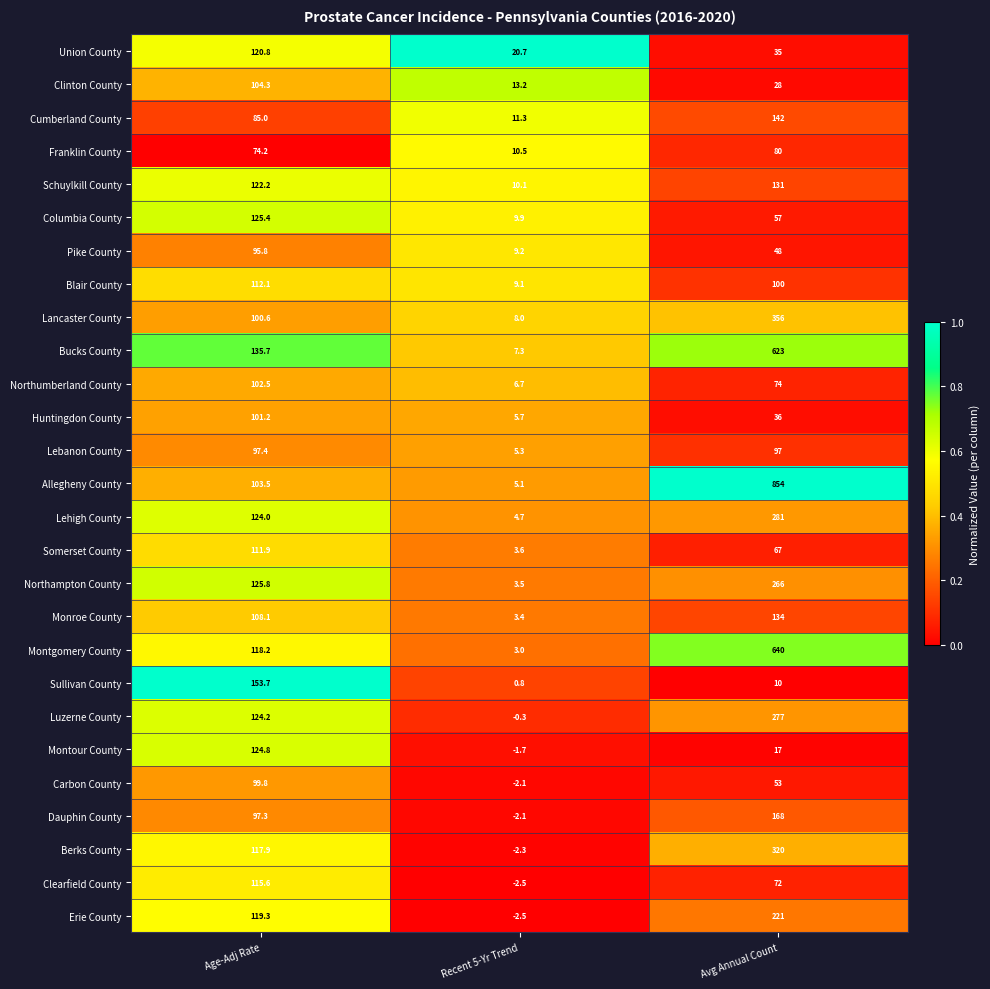

What is the greatest value displayed?

854.0